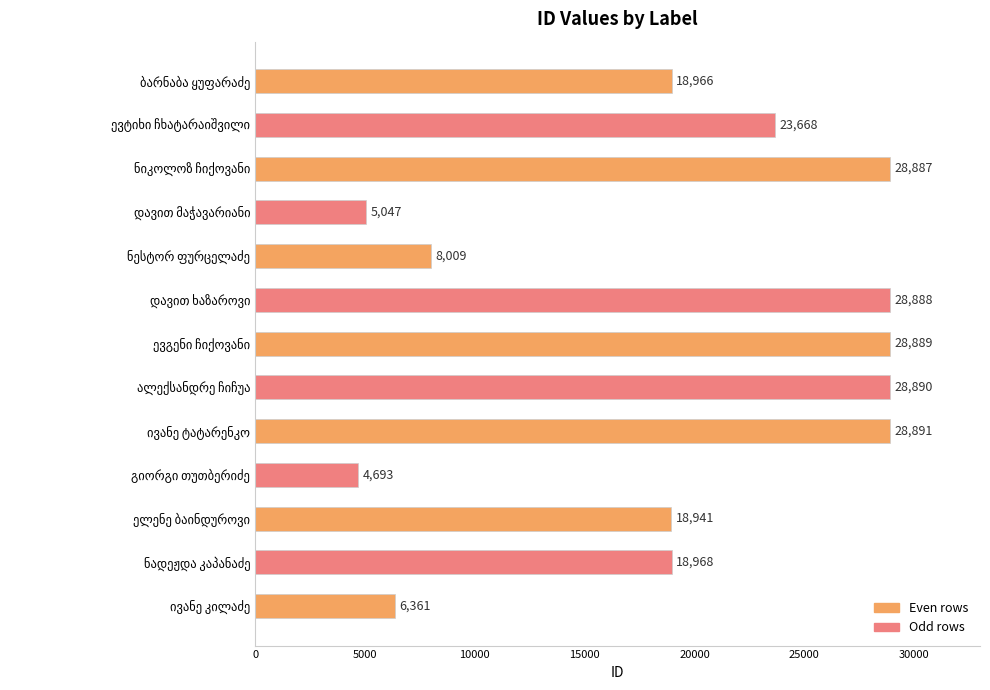

Reading top to bottom, extract all data points from this chart.

18966	23668	28887	5047	8009	28888	28889	28890	28891	4693	18941	18968	6361